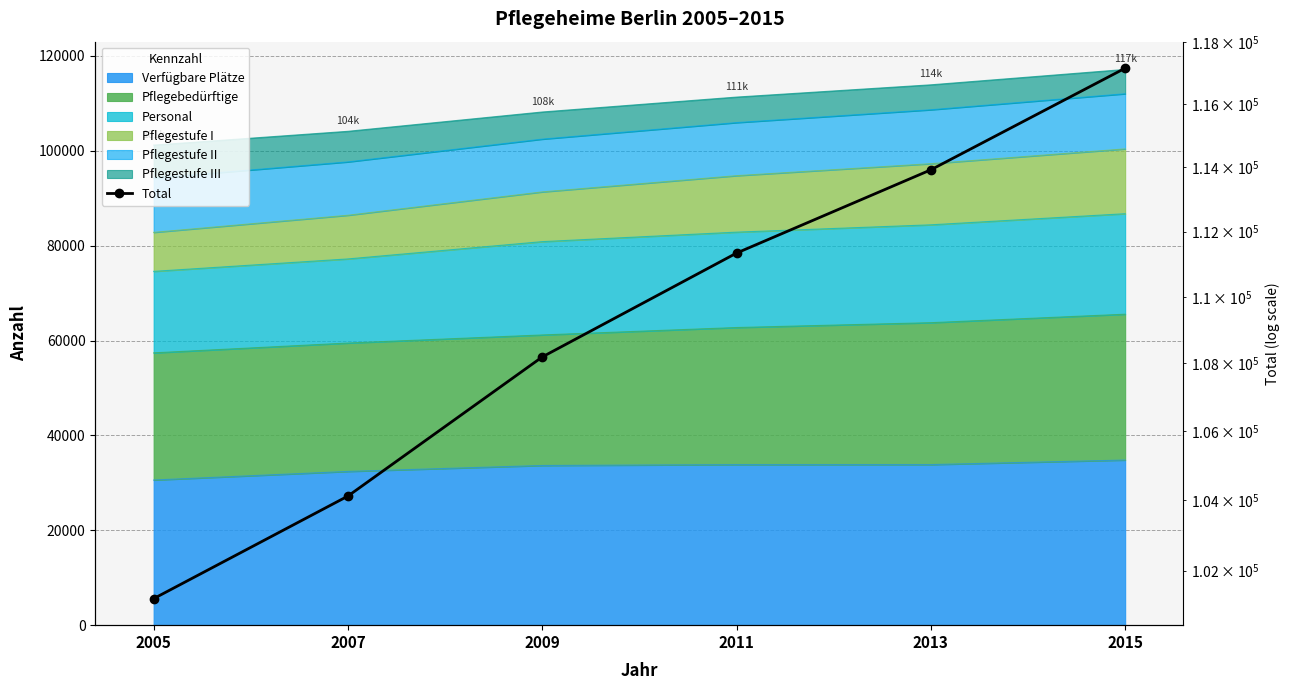

What is the difference between the maximum and minimum values?

15944